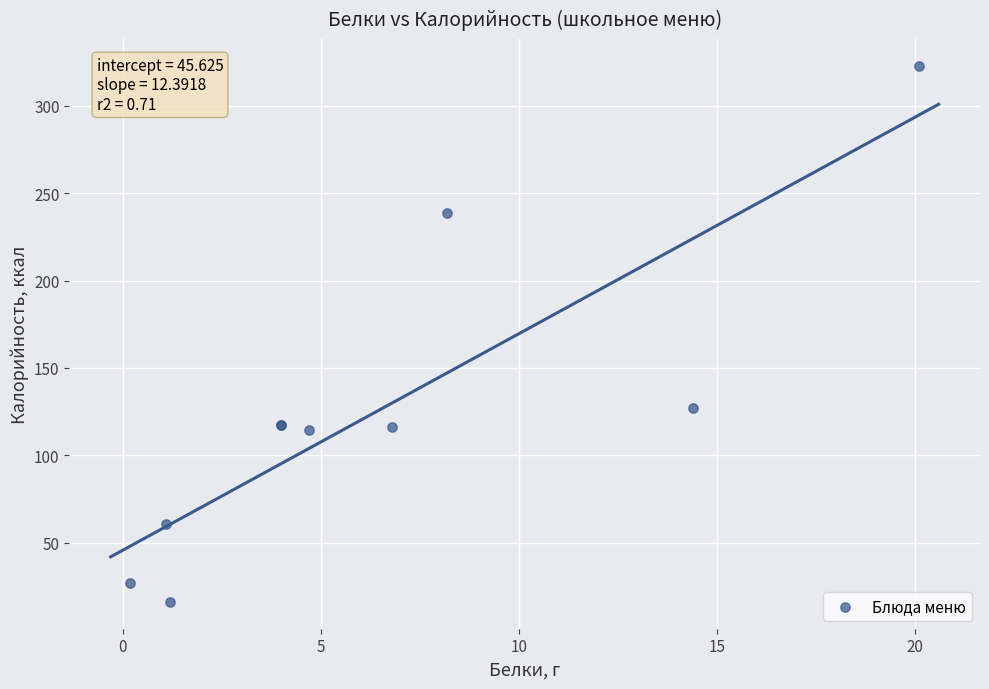

What Y value in the scatter plot is closest to 169?

127.1